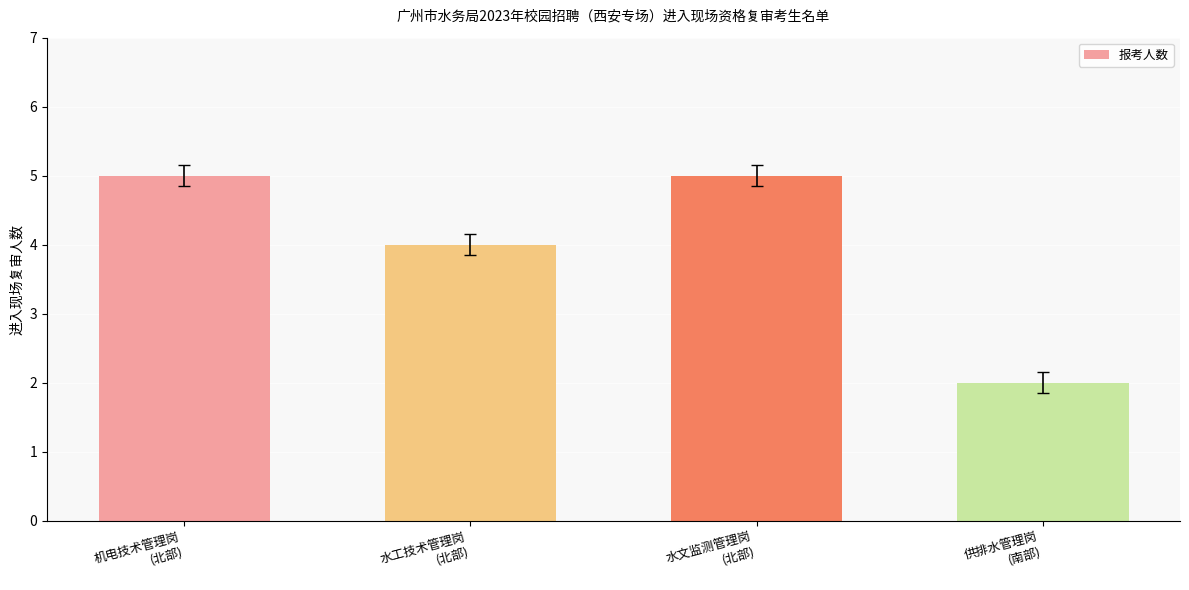

The chart shows a value of 5 at 机电技术管理岗
(北部). True or false?

True